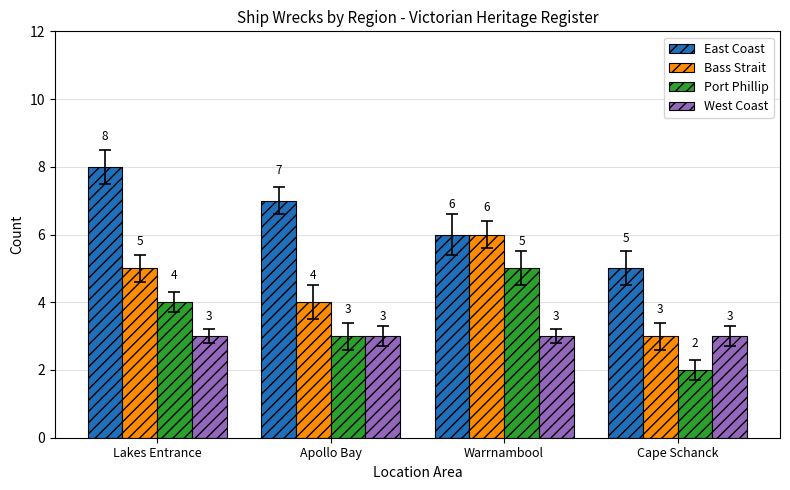

Count the number of categories in the chart.

4